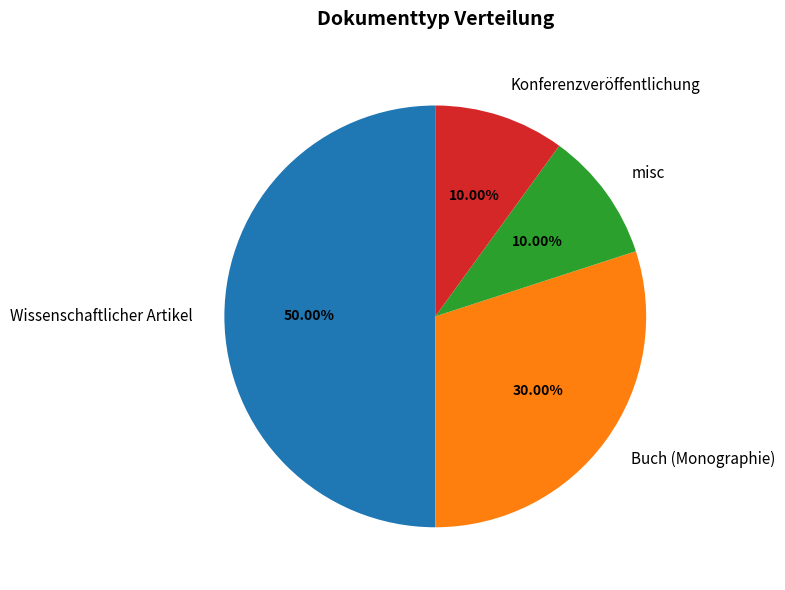

Count the number of slices in the pie.

4